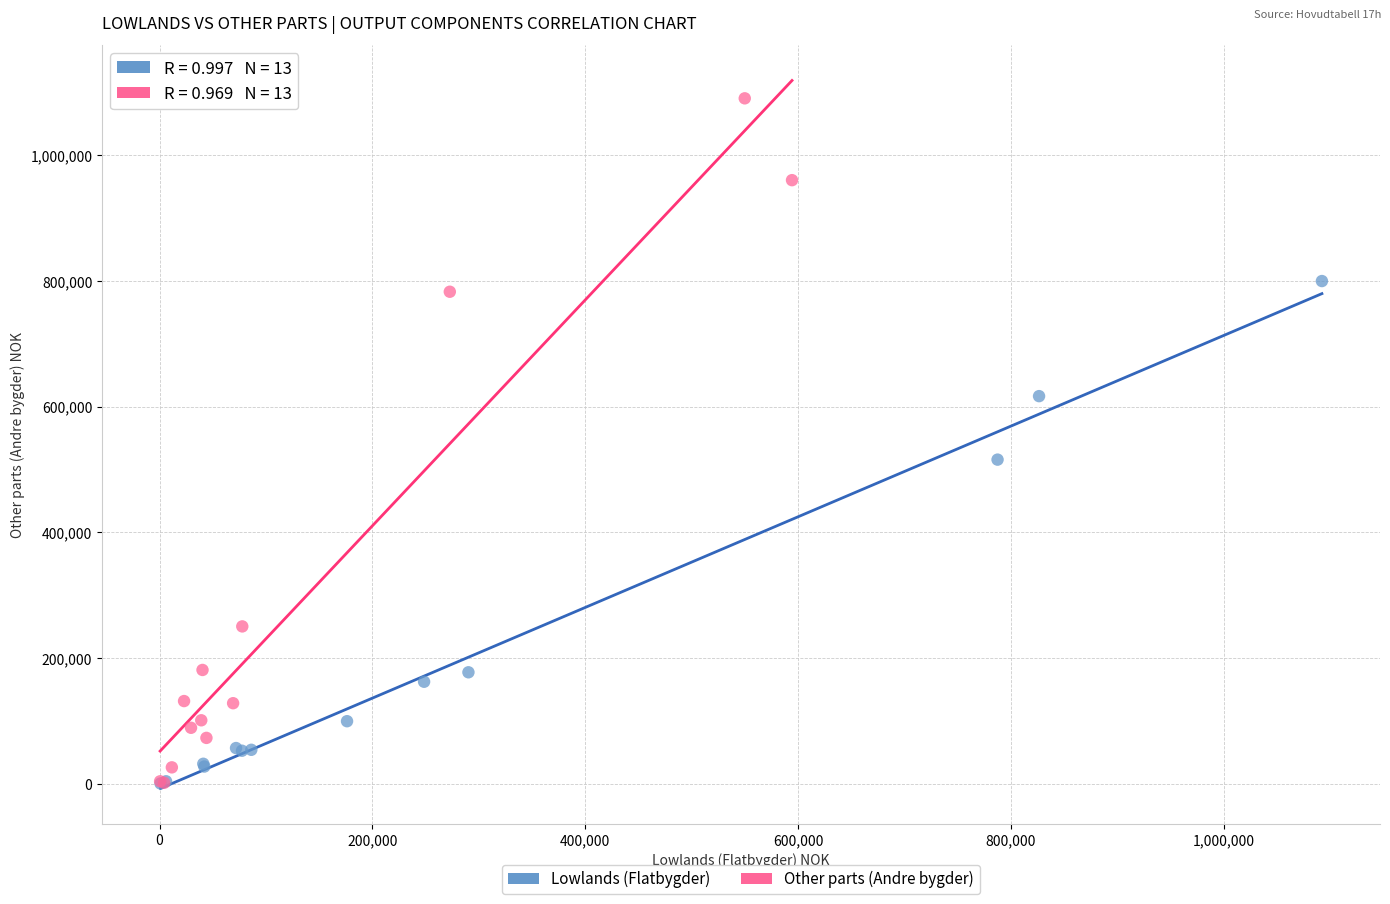

Which series has the widest spread of Y values?

Other parts (Andre bygder)